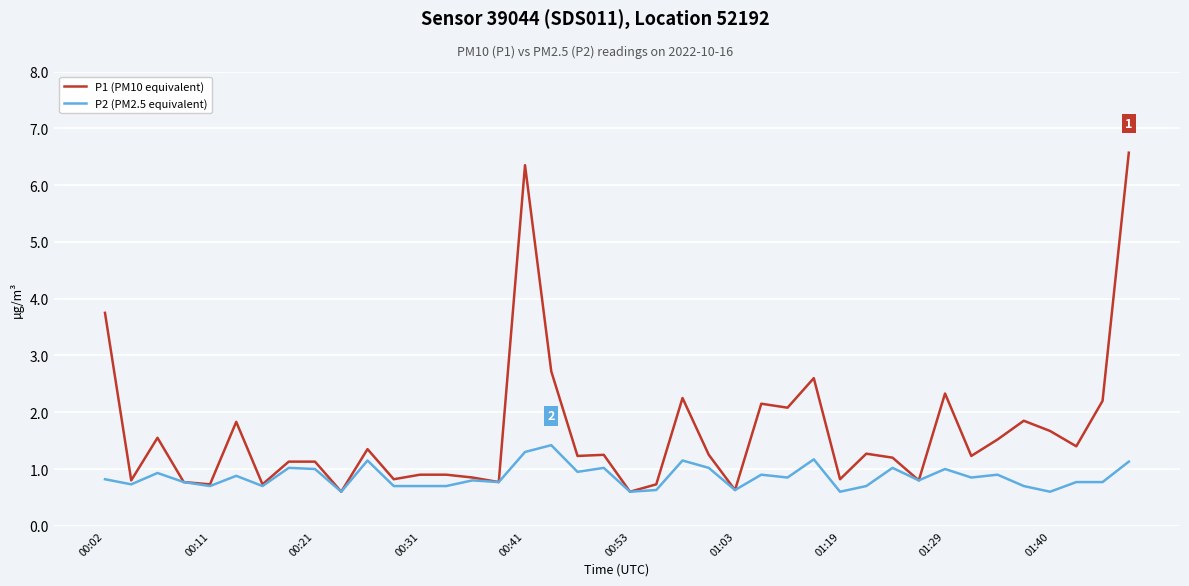

What is the minimum value shown in the chart?

0.6